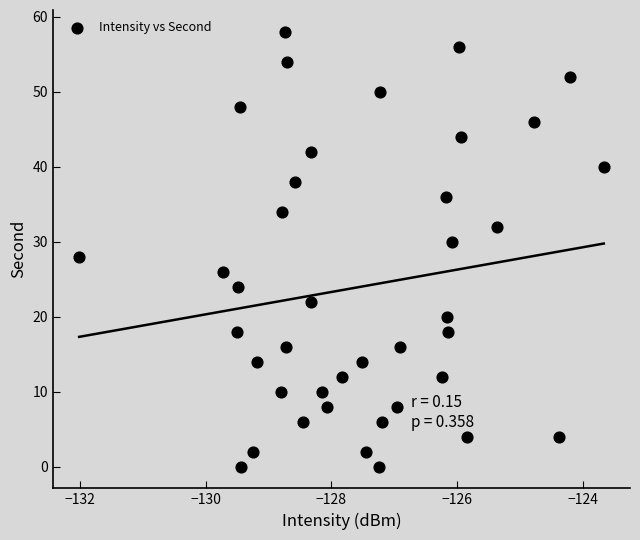

What is the range of Y values (max minus min)?

58